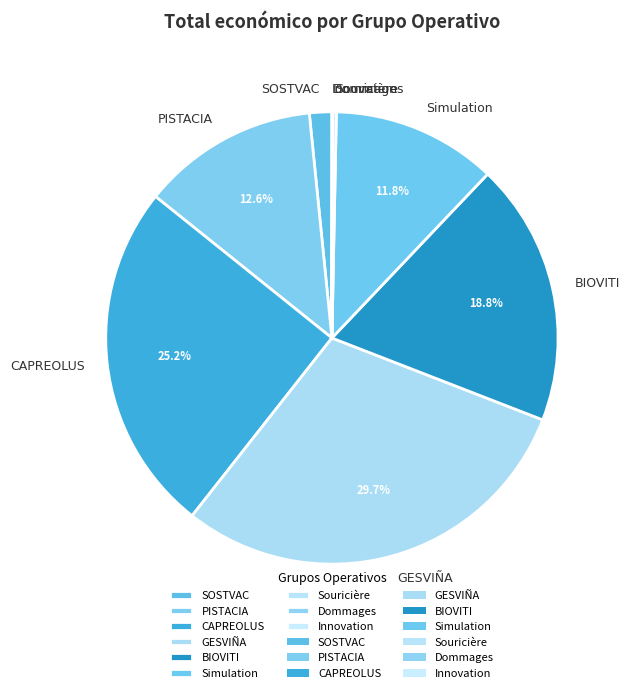

Is there any slice that represents more than half of the pie?

No